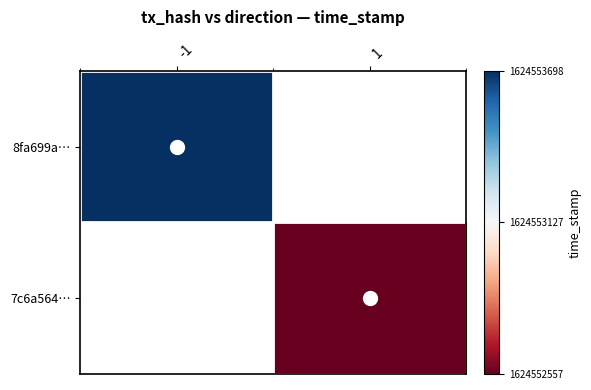

Reading left to right, what are all the values shown in this chart?

8fa699a88efef2e3473d232022d6425e749a16b: -1	1624553698
7c6a564bed4bad65020c3fa12d080cf6b105b69: 1	1624552557